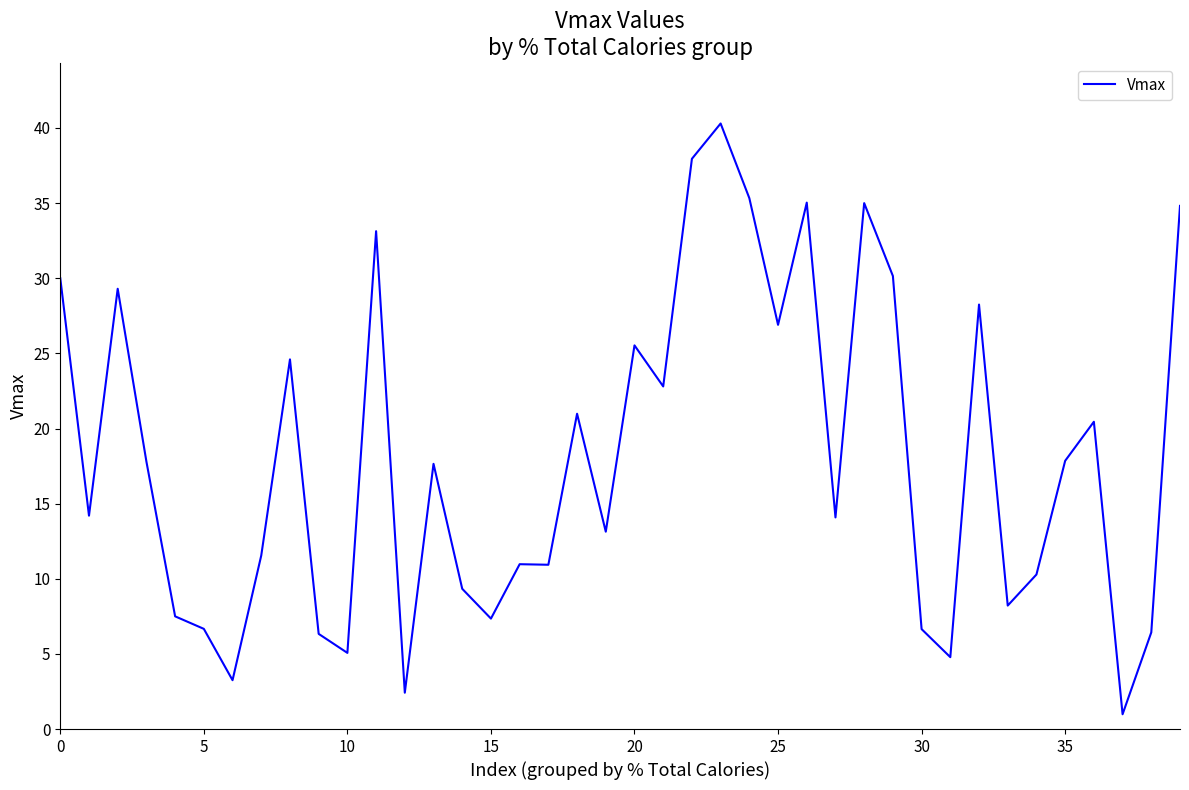

What is the difference between the maximum and minimum values?

39.3